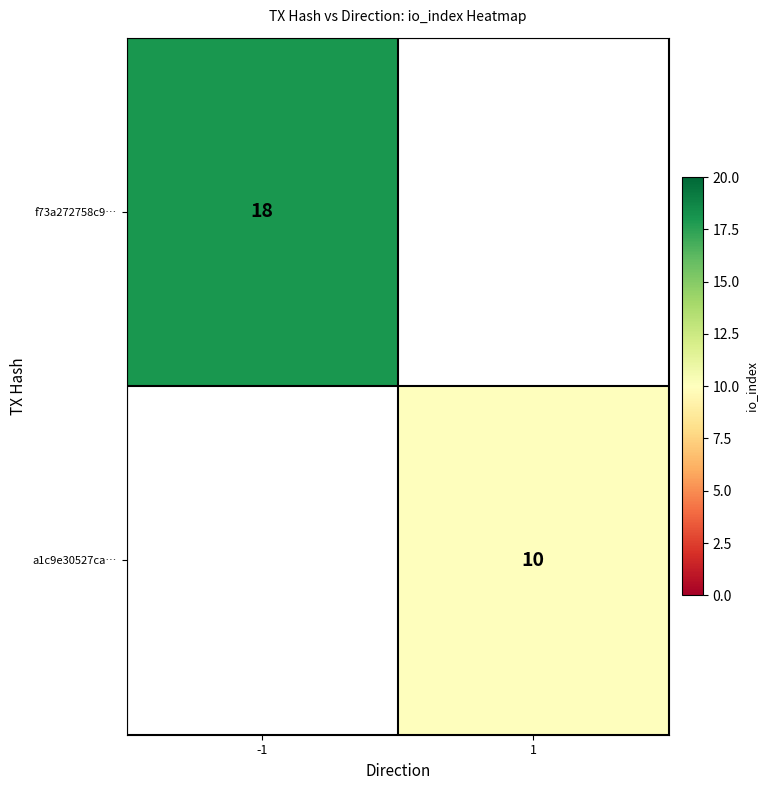

Is it true that f73a272758c9… equals 29 at -1?

False